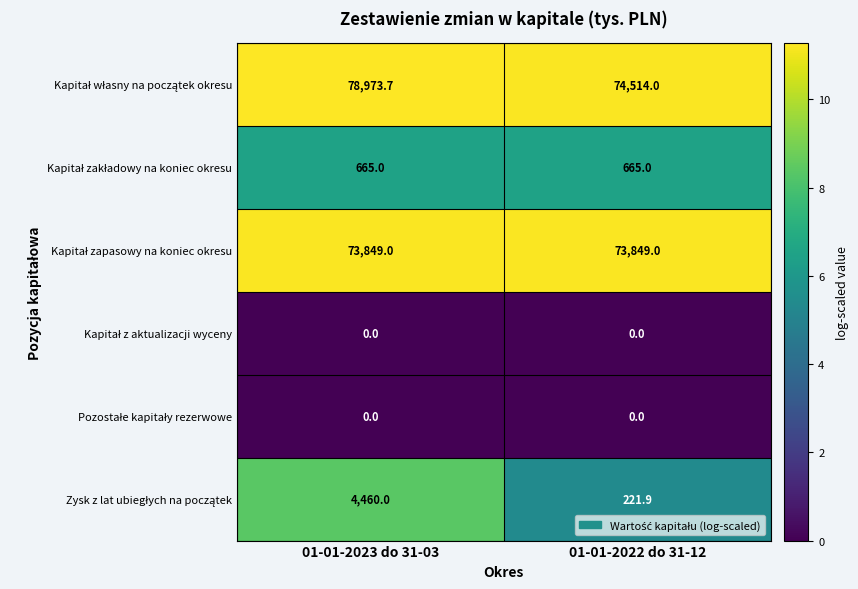

What is the total value across all series at 01-01-2023 do 31-03?

157947.7